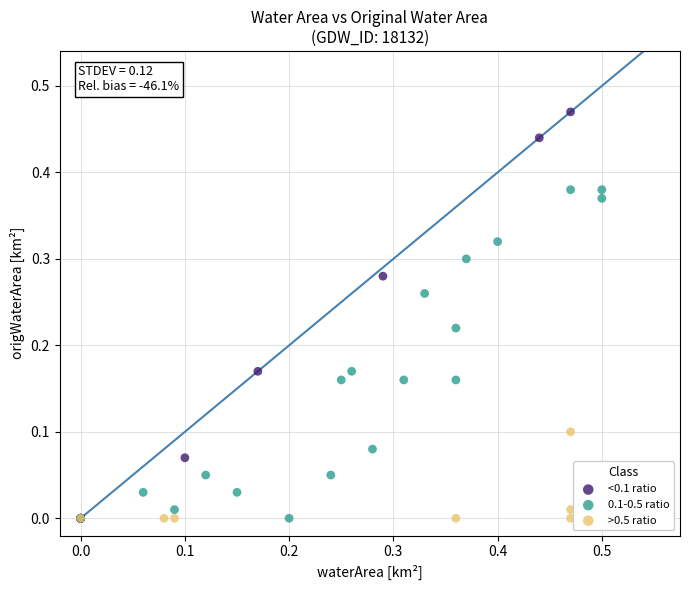

What are all the series names shown in the legend?

<0.1 ratio, 0.1-0.5 ratio, >0.5 ratio